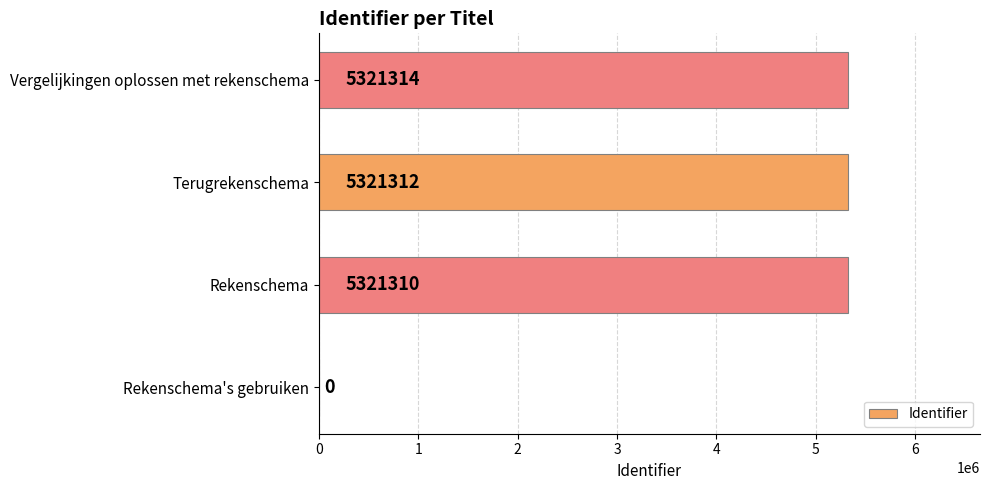

Count the number of data series in this chart.

1